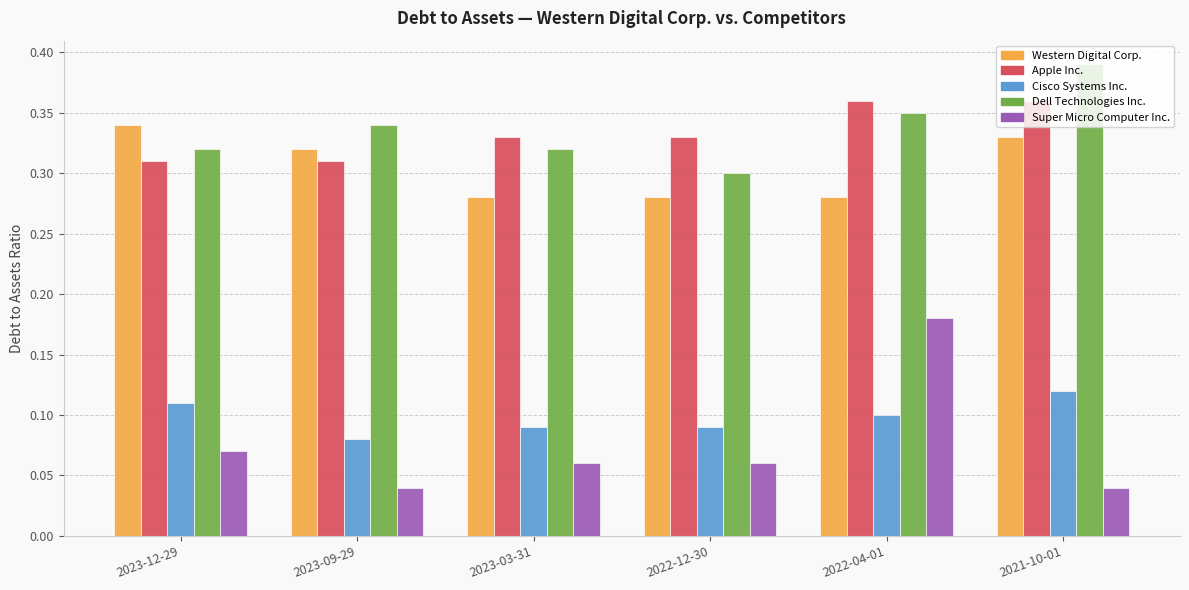

Is it true that Dell Technologies Inc. equals 0.3 at 2022-04-01?

True